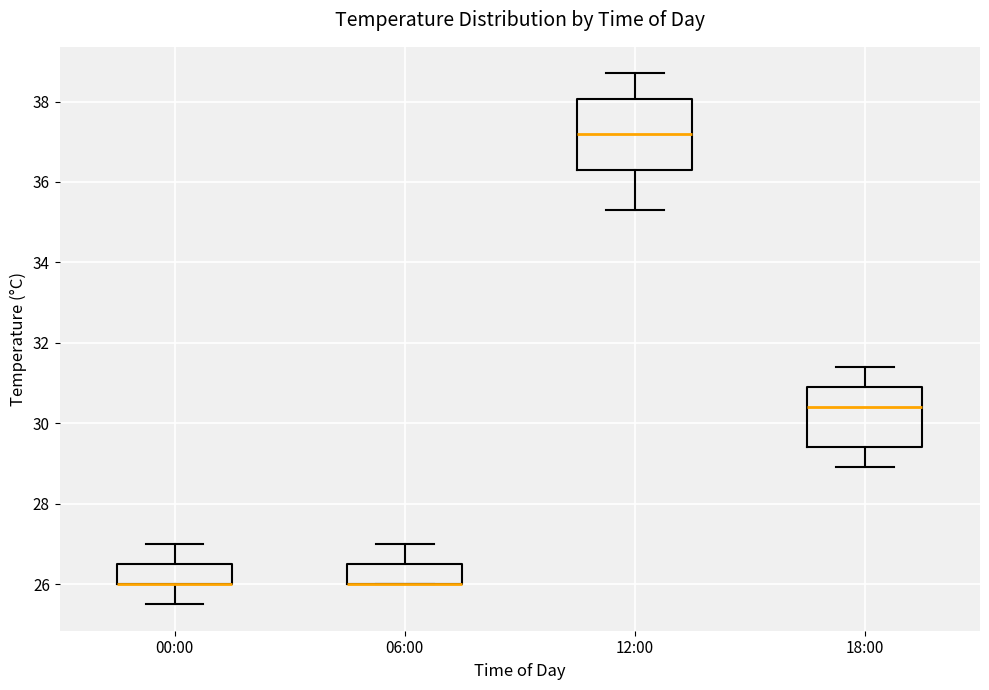

Reading left to right, read every box against the y-axis: the position of its median line, the range the box covers, and the ends of its whiskers. The values are not printed on the chart, so give them approximately, as read against the axis.

00:00: median 26.0 (drawn on the box's lower edge), box 26.0 to 26.6, whiskers 25.6 to 27.0
06:00: median 26.0 (drawn on the box's lower edge), box 26.0 to 26.6, whiskers 26.0 to 27.0
12:00: median 37.2, box 36.4 to 38.0, whiskers 35.4 to 38.8
18:00: median 30.4, box 29.4 to 31.0, whiskers 29.0 to 31.4